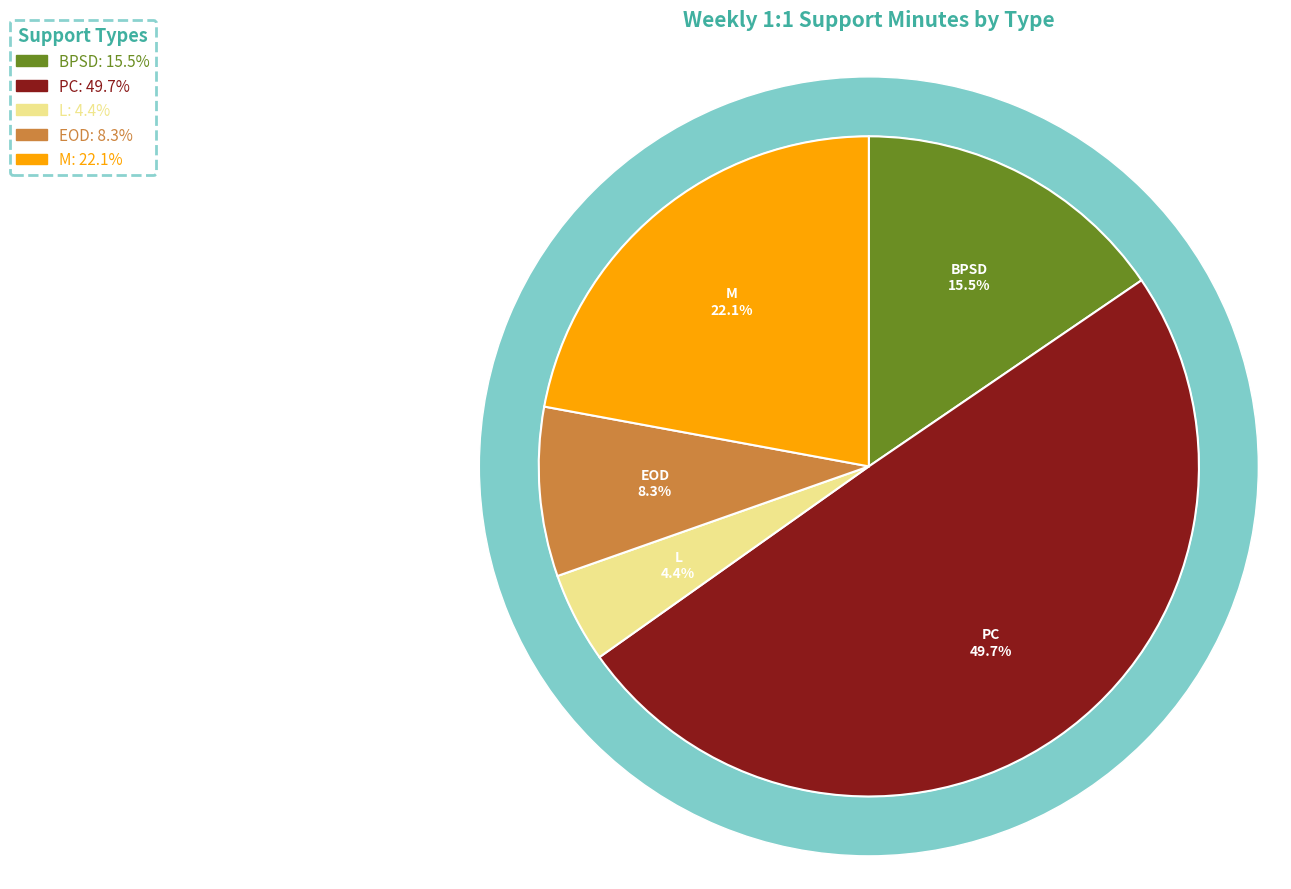

True or false: BPSD accounts for 10% of the total.

False